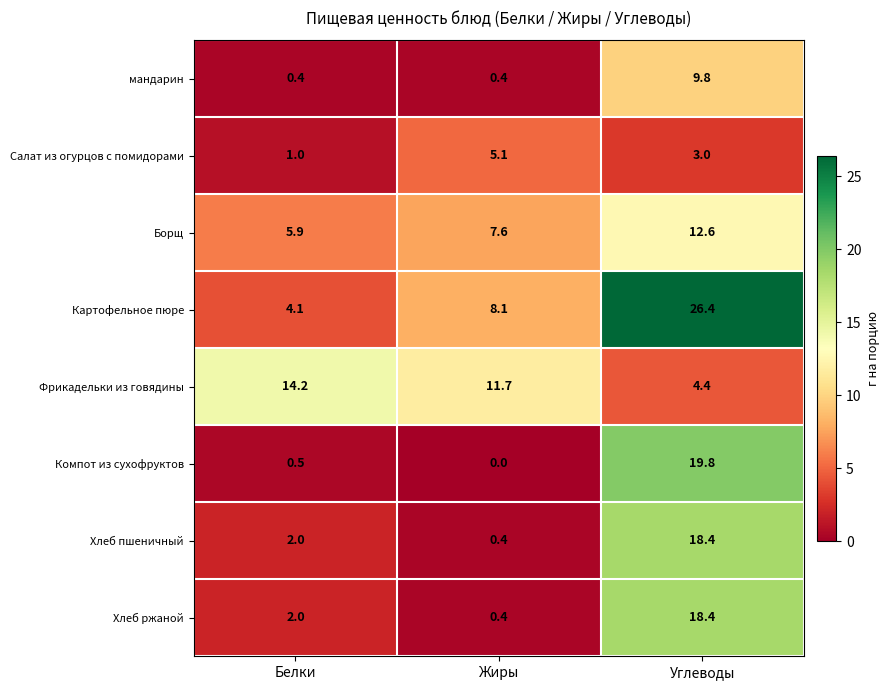

Which series has the widest spread of values?

Картофельное пюре